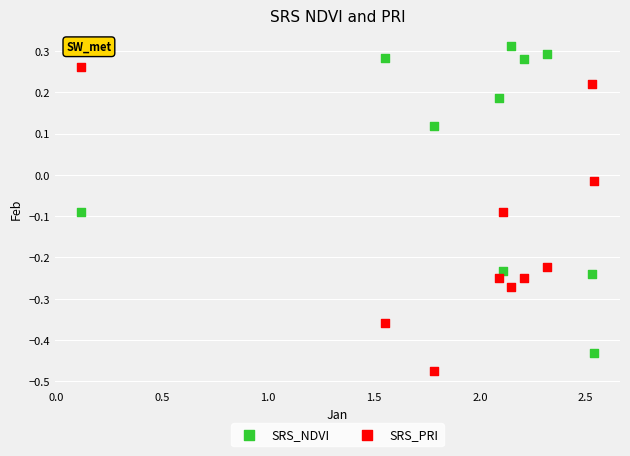

Which series reaches the maximum Y coordinate?

SRS_NDVI